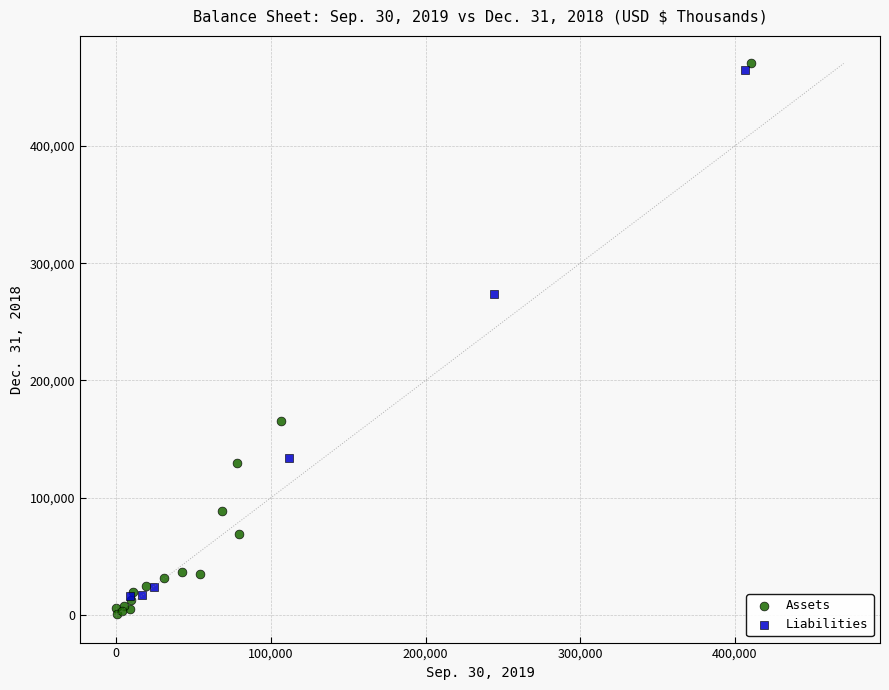

Which series has the largest Y range (max minus min)?

Assets